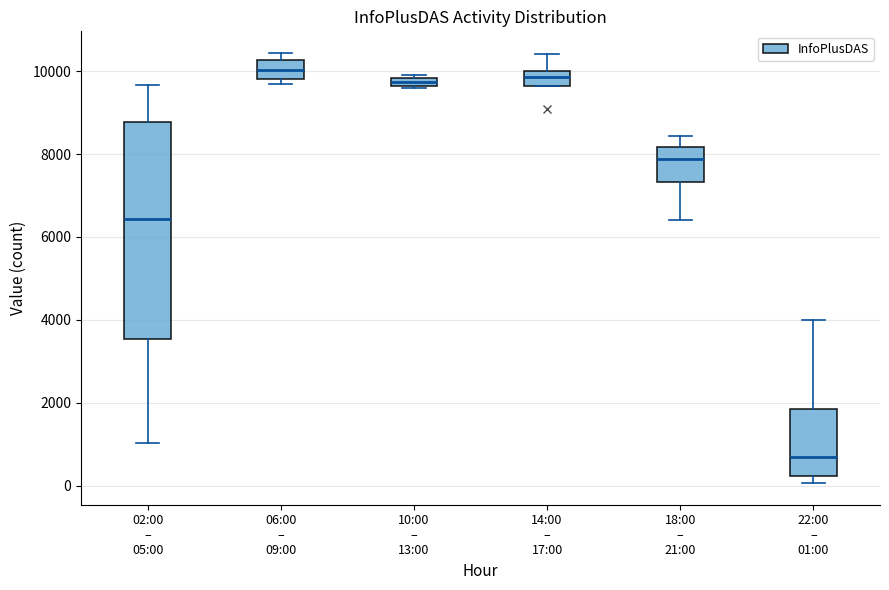

Where is the lower edge of the box for 10:00 – 13:00 on the y-axis? The values are not printed on the chart, so give them approximately, as read against the axis.

9600